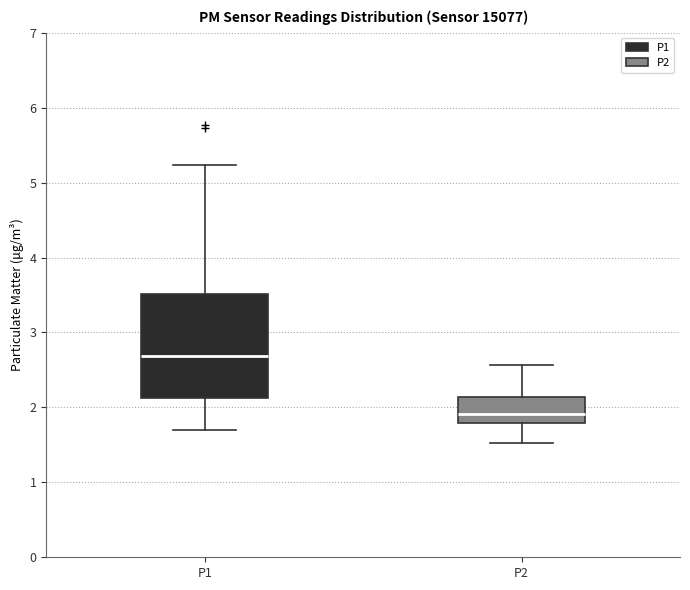

Which box's median line is the highest?

P1